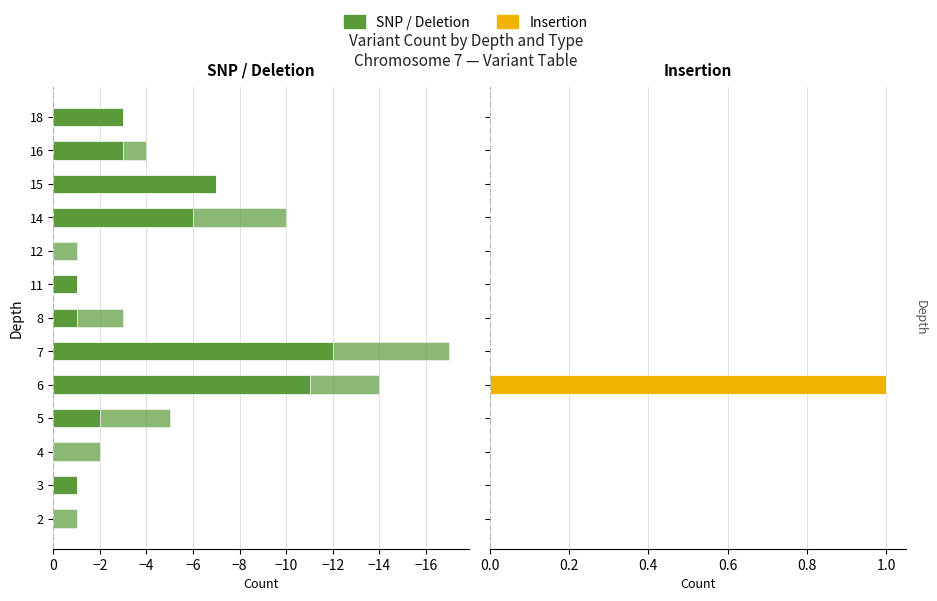

Is it true that Deletion equals -4 at 5?

False